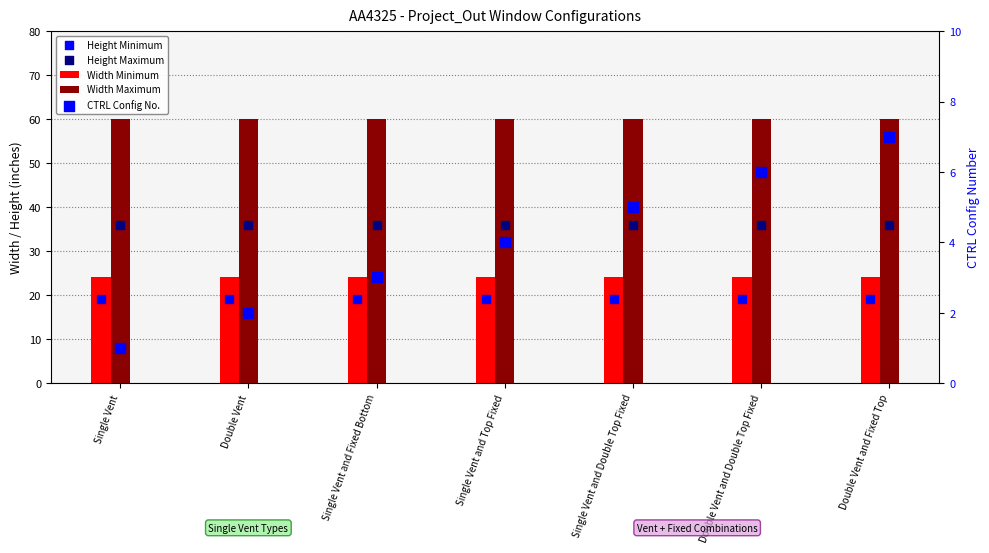

What is the total value across all series at Single Vent and Top Fixed?

143